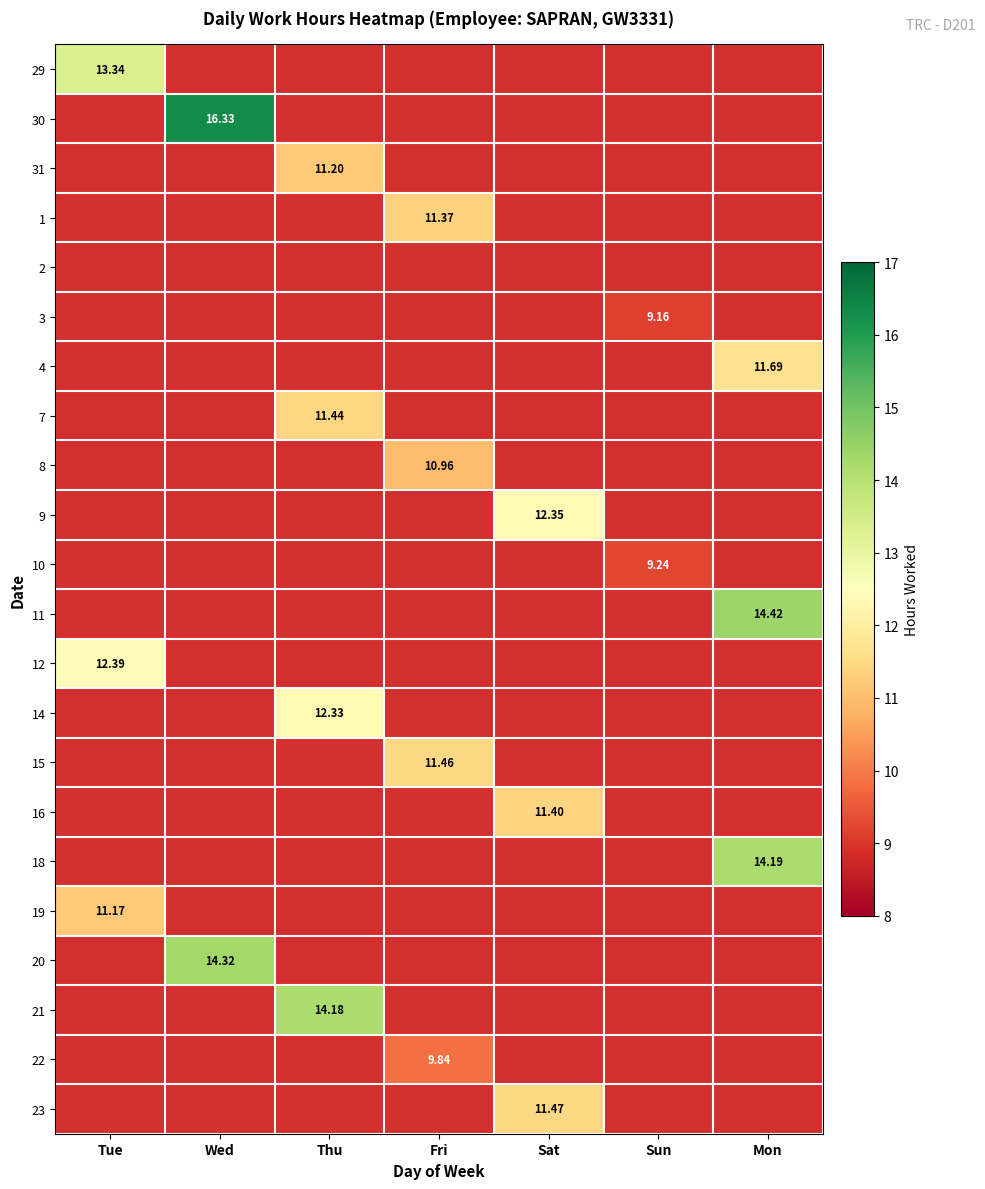

Is the value of 11 at Sun greater than the value of 19 at Sat?

No